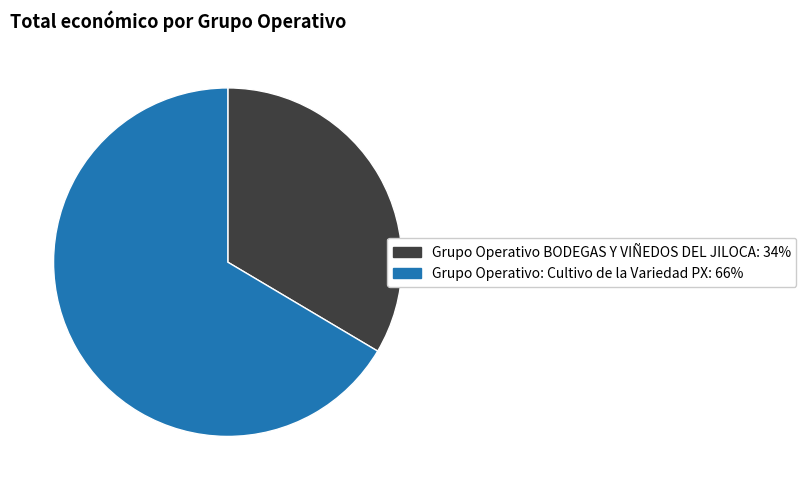

Is there any slice that represents more than half of the pie?

Yes